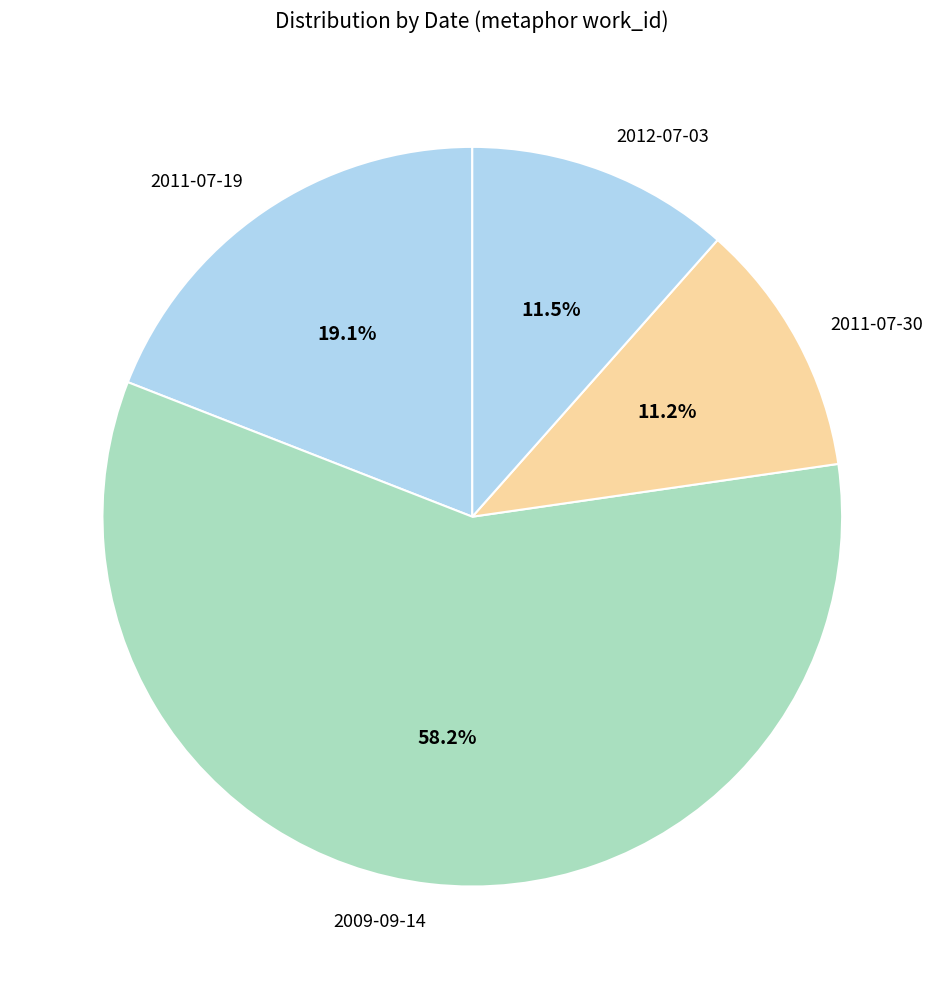

Is there any slice that represents more than half of the pie?

Yes